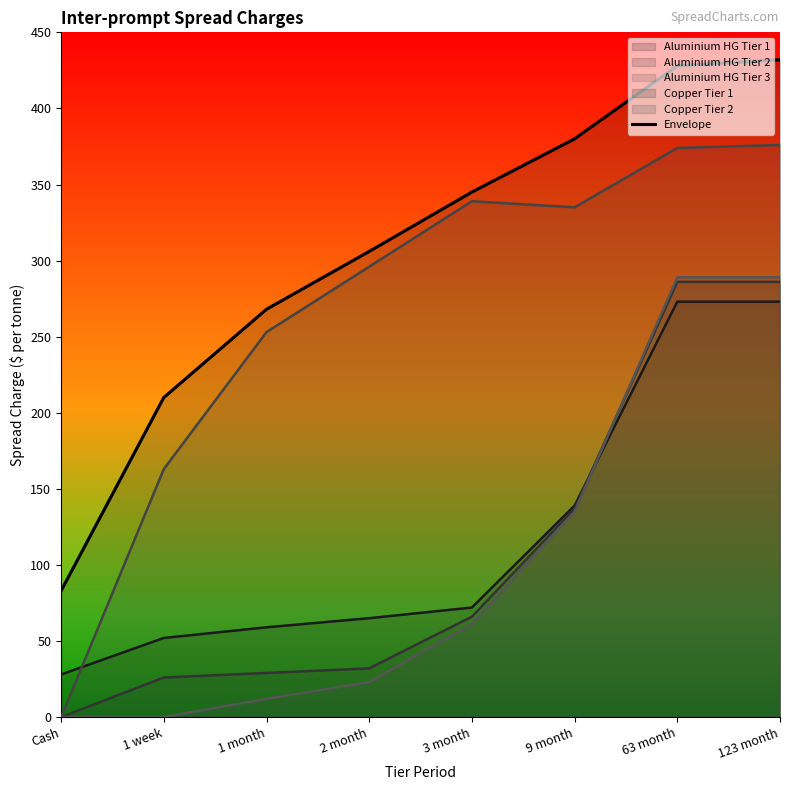

What is the difference between the second highest and second lowest values?

218